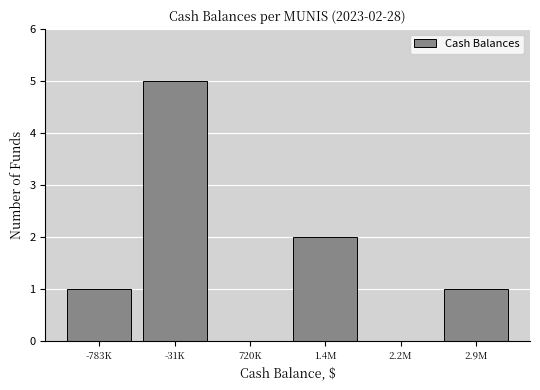

Reading left to right, extract all data points from this chart.

-783K=1	-31K=5	720K=0	1.4M=2	2.2M=0	2.9M=1